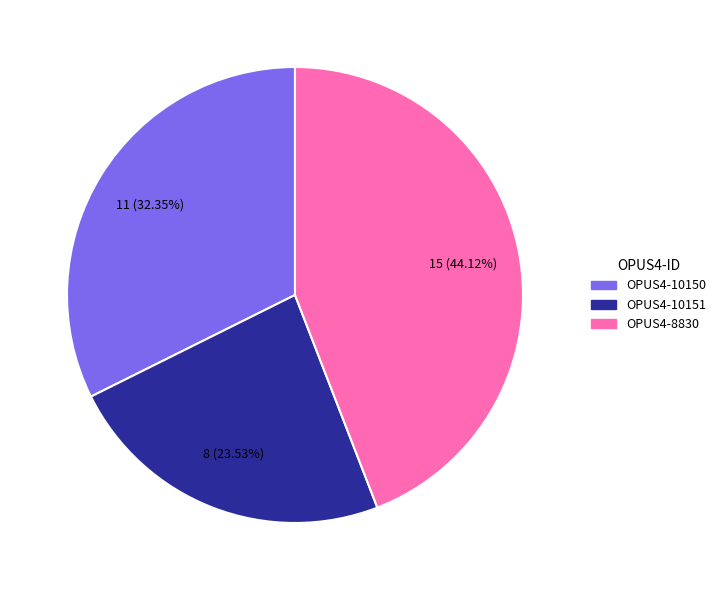

Approximately how many times larger is the value at OPUS4-10151 compared to OPUS4-8830?

0.5